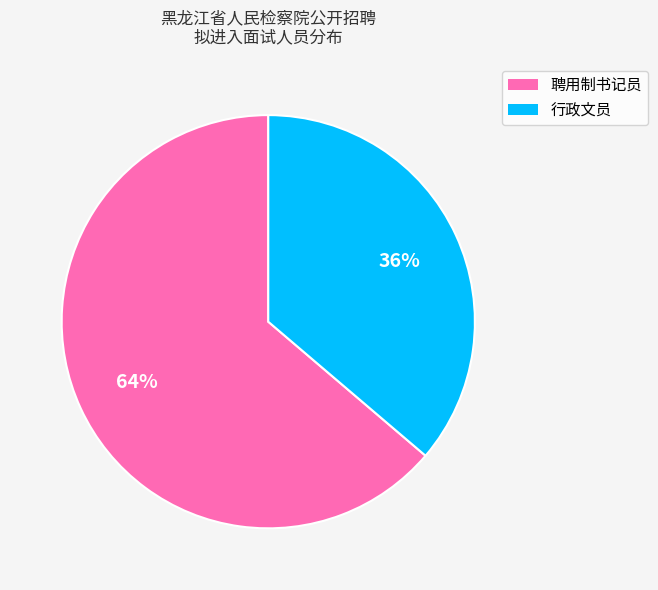

What is the majority slice?

聘用制书记员